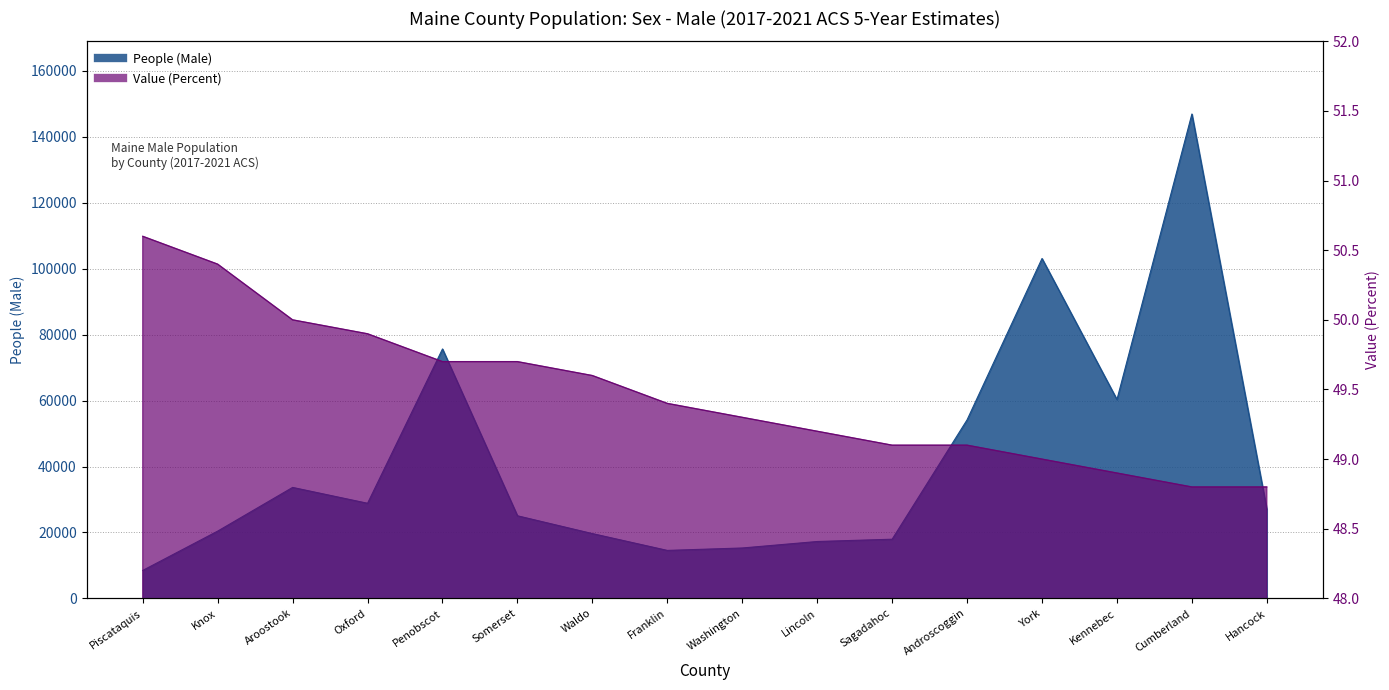

True or false: People (Male) and Value (Percent) intersect in this chart.

False